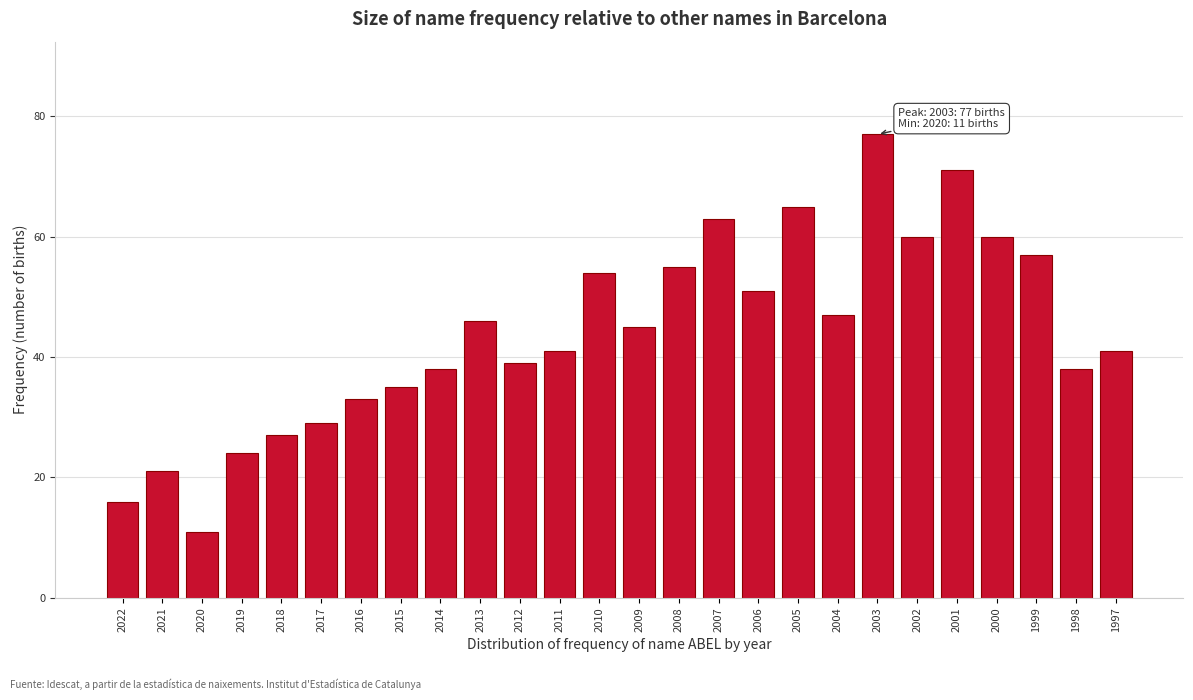

Reading left to right, what are all the values shown in this chart?

16	21	11	24	27	29	33	35	38	46	39	41	54	45	55	63	51	65	47	77	60	71	60	57	38	41